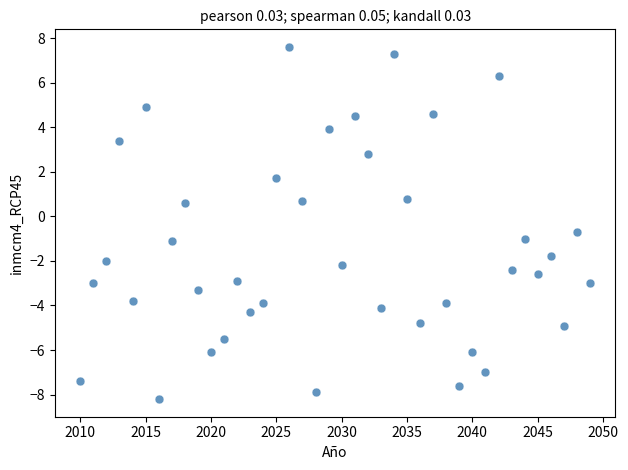

What is the range of Y values (max minus min)?

15.8